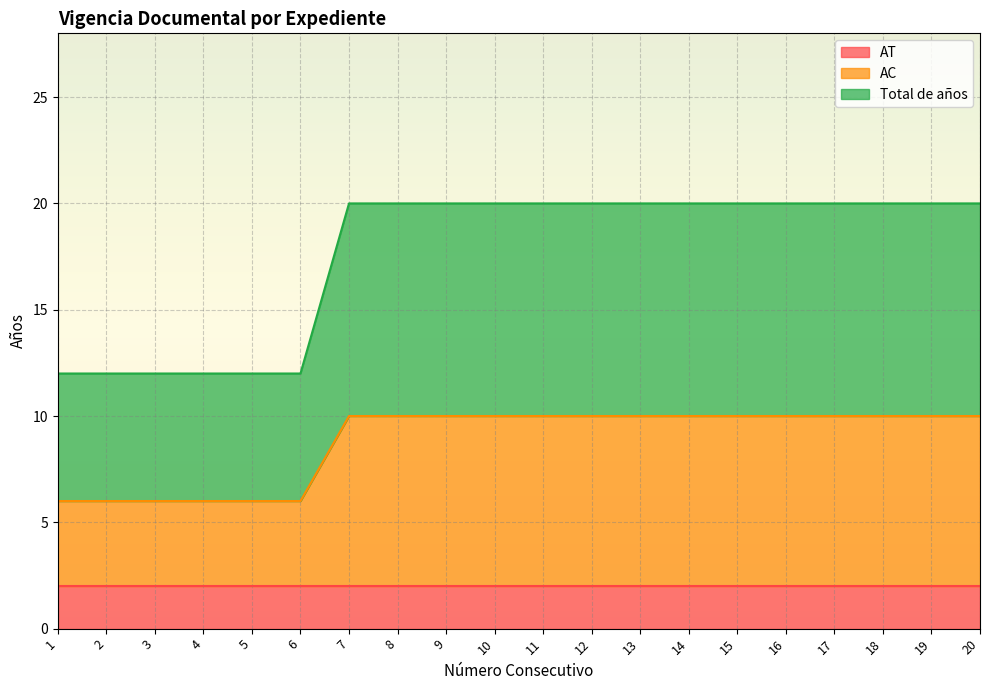

What is the approximate value of AC at 17?

10